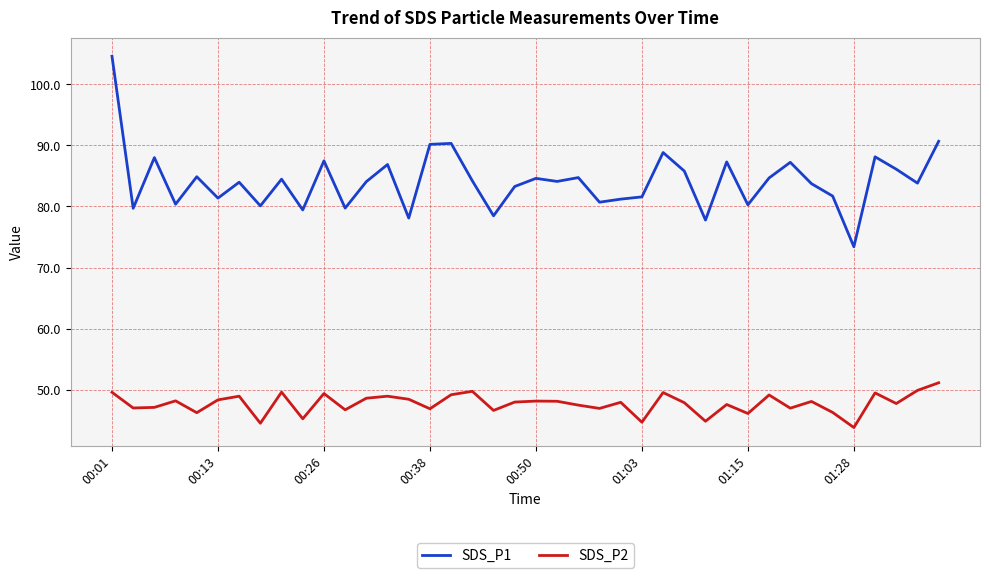

Which series has the widest spread of values?

SDS_P1